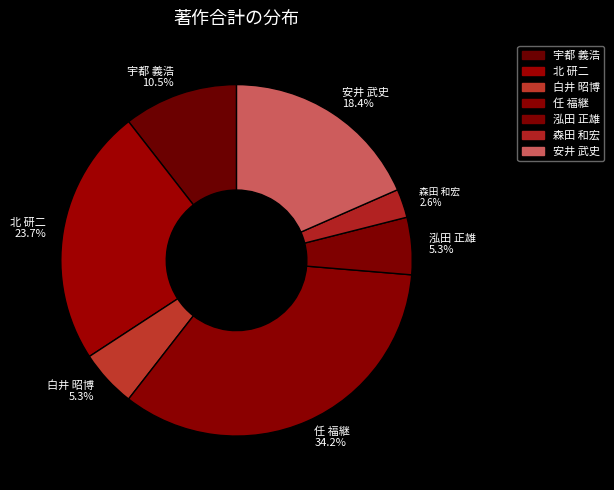

How many slices are in this pie chart?

7